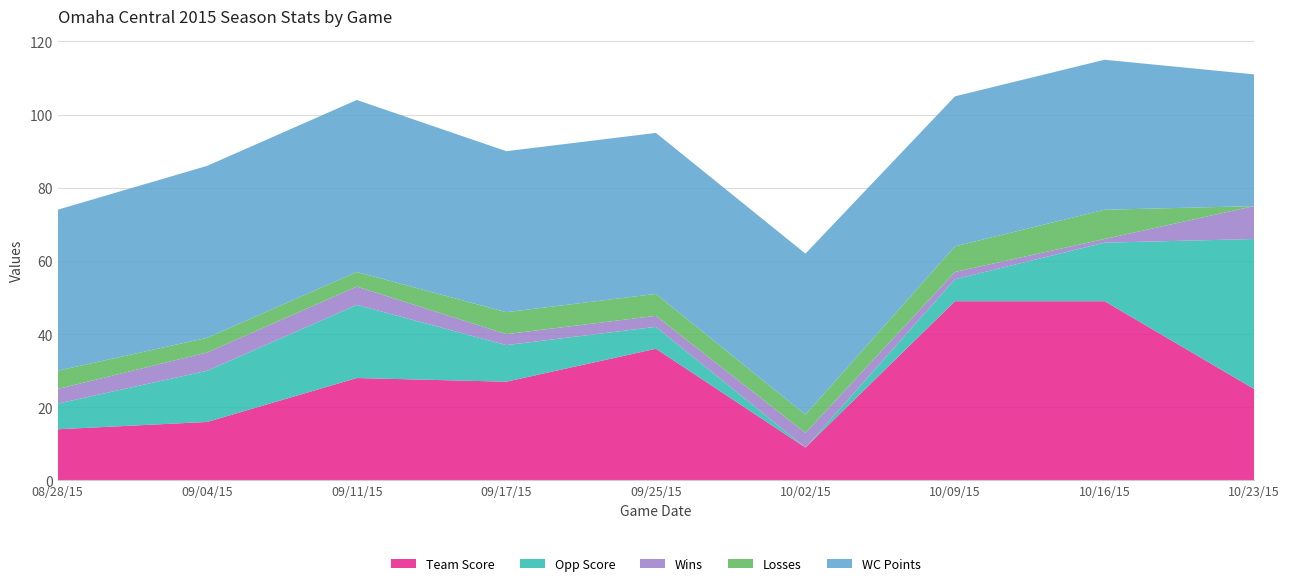

Reading left to right, extract all data points from this chart.

Team Score: 14	16	28	27	36	9	49	49	25
Opp Score: 7	14	20	10	6	0	6	16	41
Wins: 4	5	5	3	3	4	2	1	9
Losses: 5	4	4	6	6	5	7	8	0
WC Points: 44	47	47	44	44	44	41	41	36